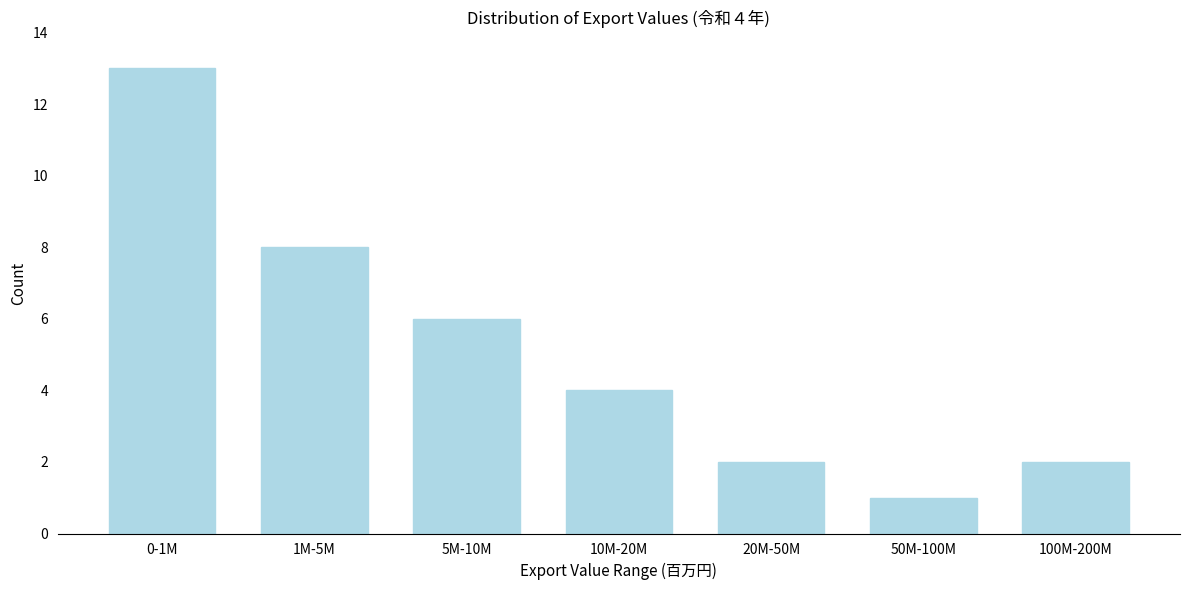

Reading left to right, what are all the values shown in this chart?

13	8	6	4	2	1	2